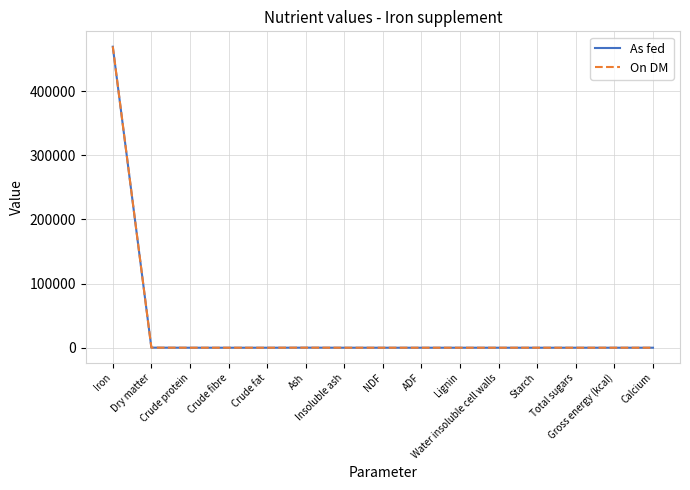

Which series has the largest range (max minus min)?

On DM